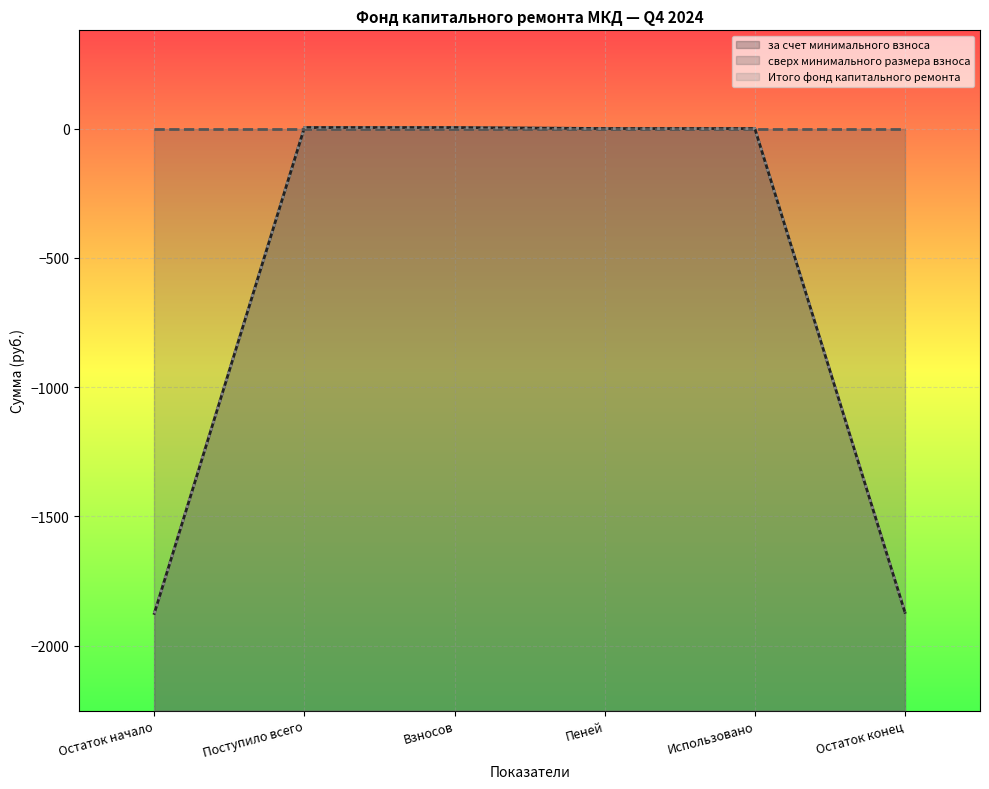

What is the sum of all Итого фонд капитального ремонта values?

-3738.3